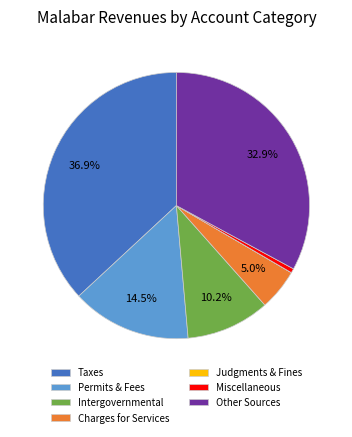

What is the largest slice in the pie chart?

Taxes